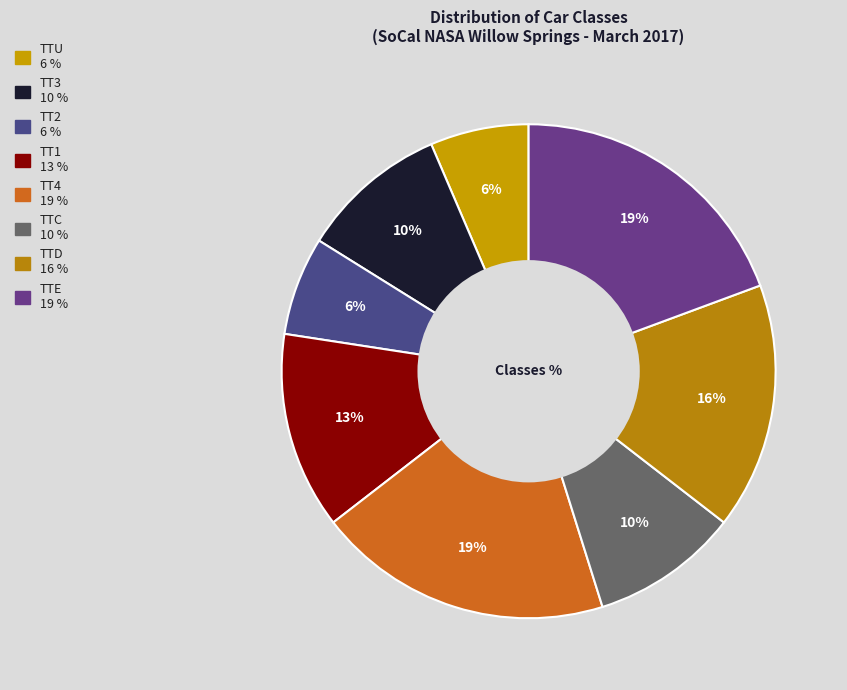

Count the number of slices in the pie.

8